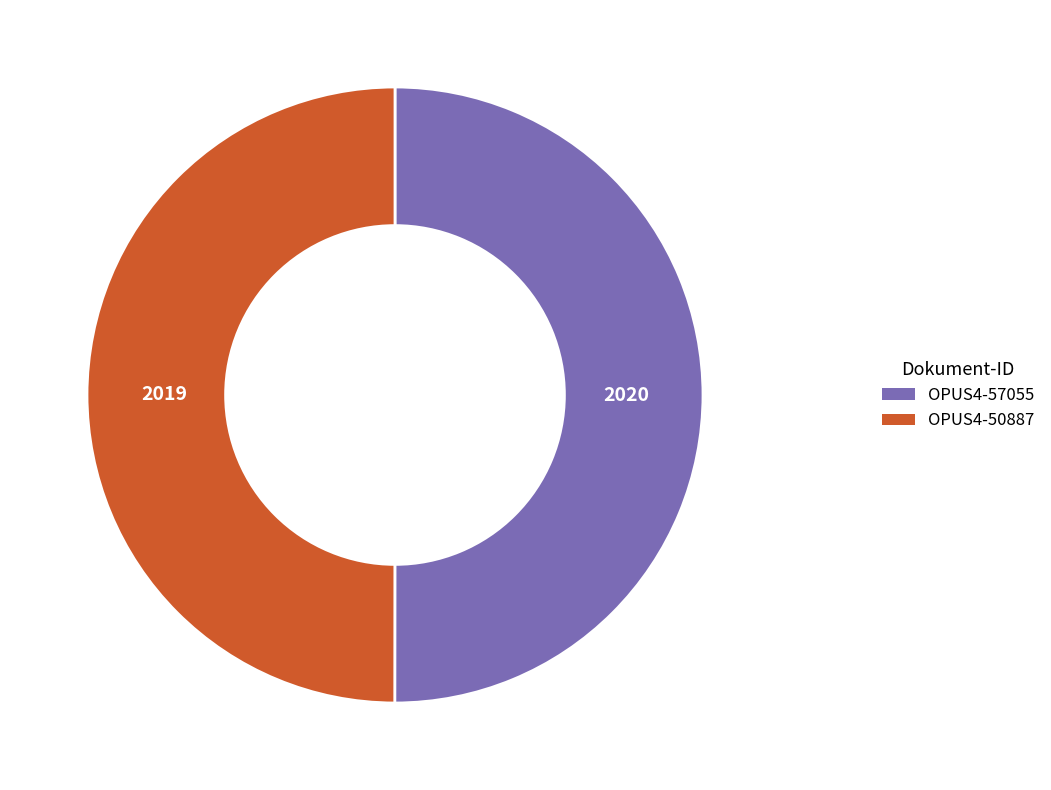

Do OPUS4-57055 and OPUS4-50887 together represent more than half of the pie?

Yes